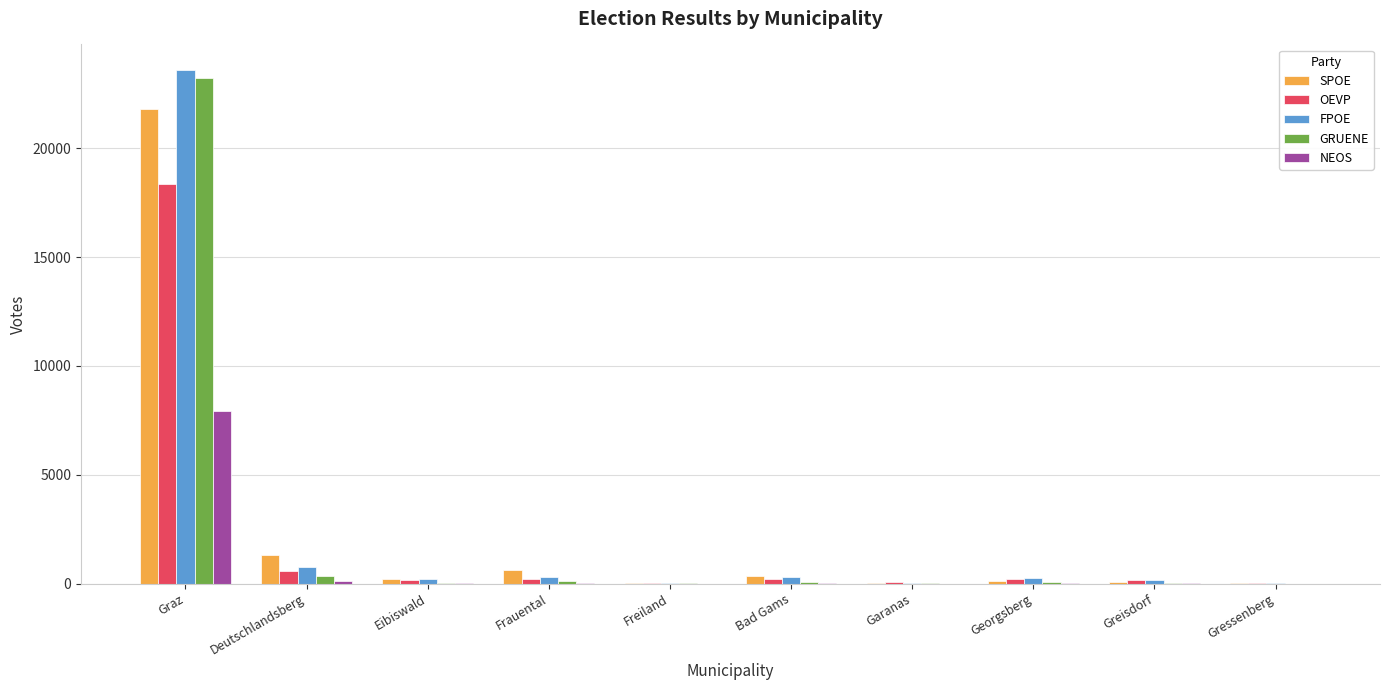

What is the sum of all NEOS values?

8202